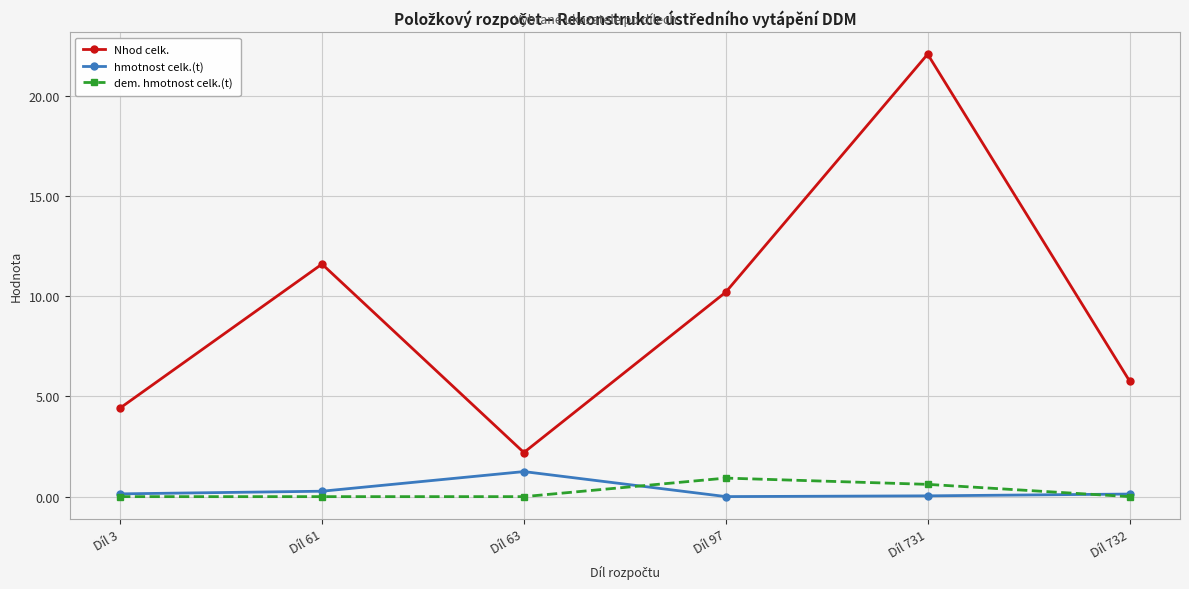

True or false: hmotnost celk.(t) and dem. hmotnost celk.(t) cross at least once.

True